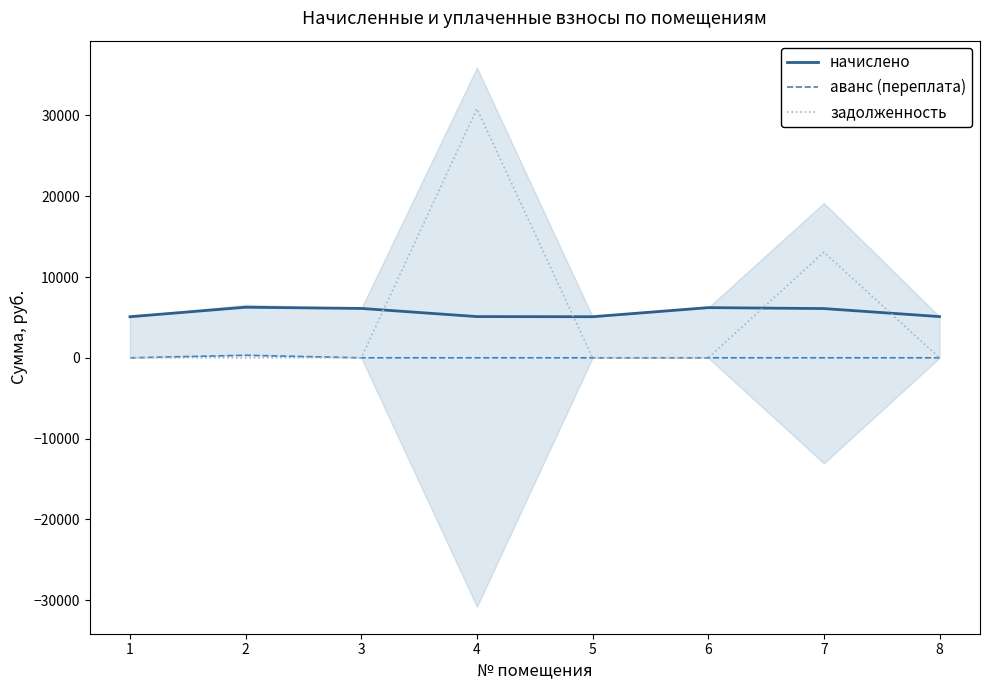

True or false: задолженность and аванс (переплата) intersect in this chart.

False